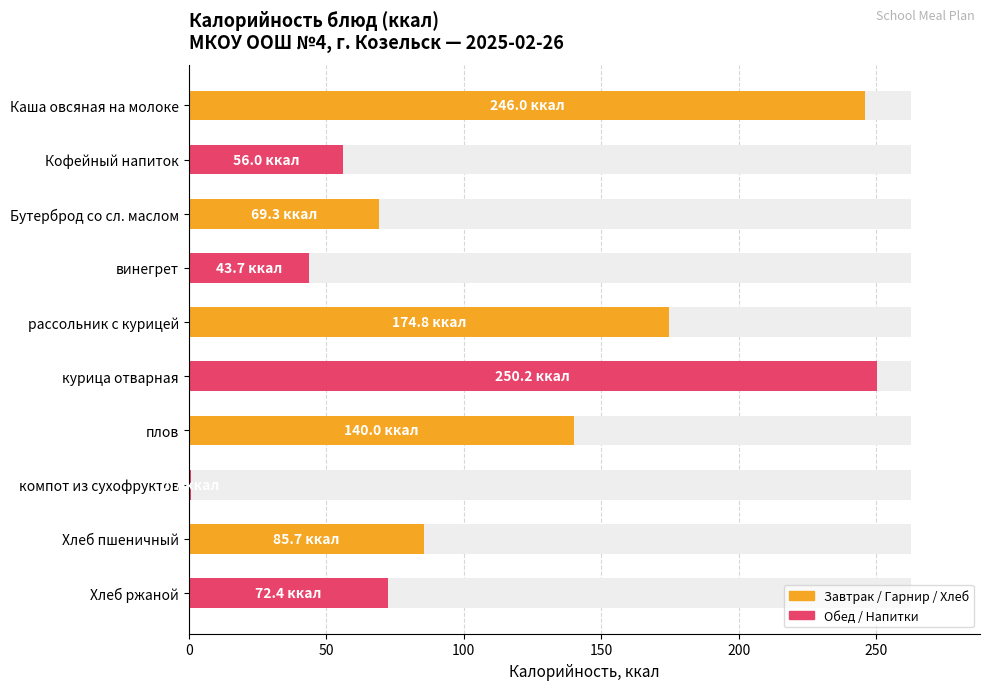

Between курица отварная and Хлеб ржаной, which is larger?

курица отварная